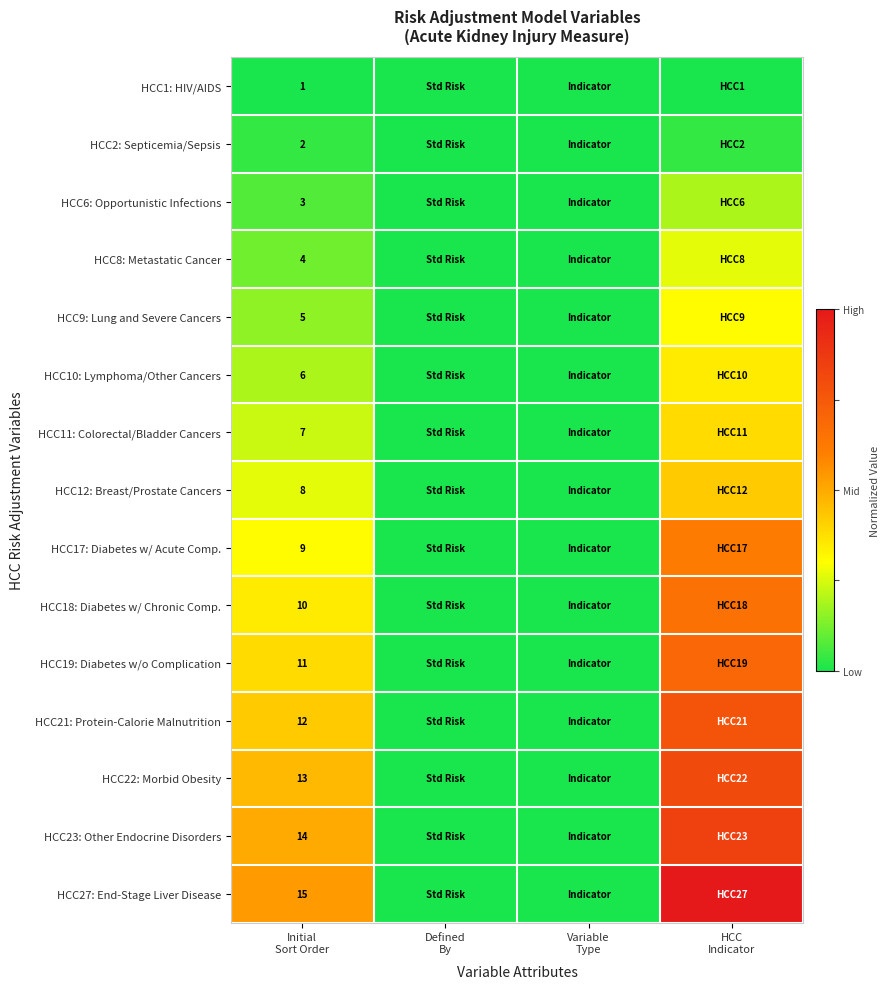

Which category has the lowest value across all series?

Initial
Sort Order